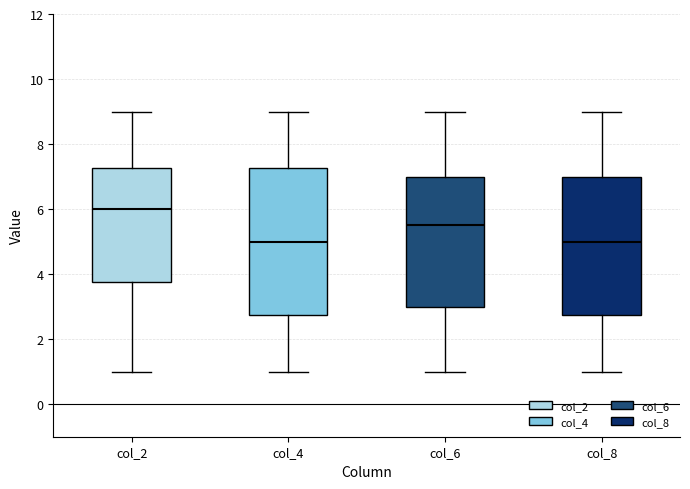

Reading left to right, transcribe this box plot: for each box, give where its median line is, the range the box spans, and where its two whiskers end, as read against the y-axis. The values are not printed on the chart, so give them approximately, as read against the axis.

col_2: median 6.0, box 3.8 to 7.2, whiskers 1.0 to 9.0
col_4: median 5.0, box 2.8 to 7.2, whiskers 1.0 to 9.0
col_6: median 5.6, box 3.0 to 7.0, whiskers 1.0 to 9.0
col_8: median 5.0, box 2.8 to 7.0, whiskers 1.0 to 9.0